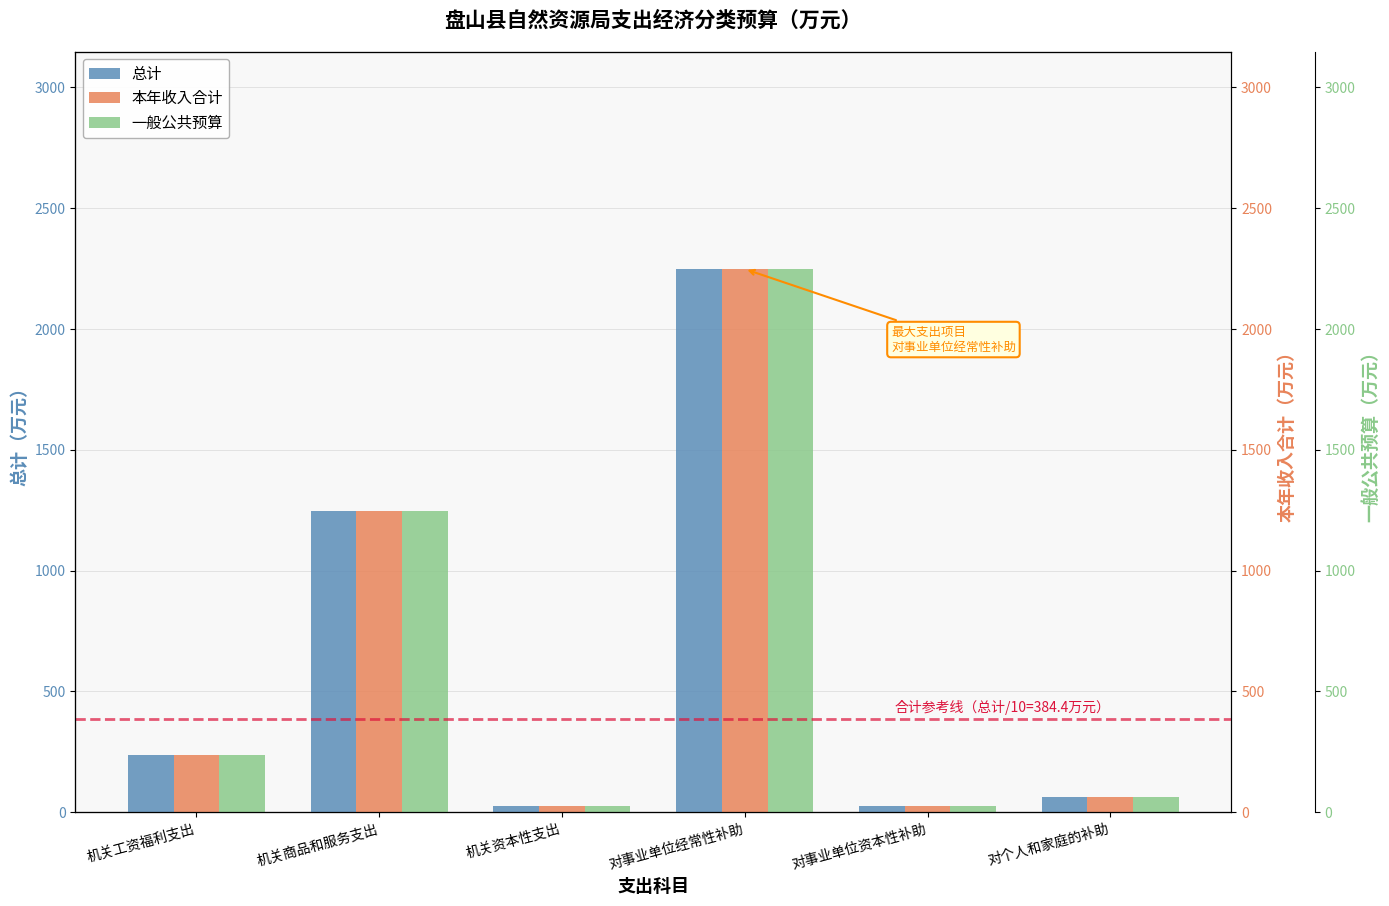

What is the average value of the 一般公共预算 series?

640.7